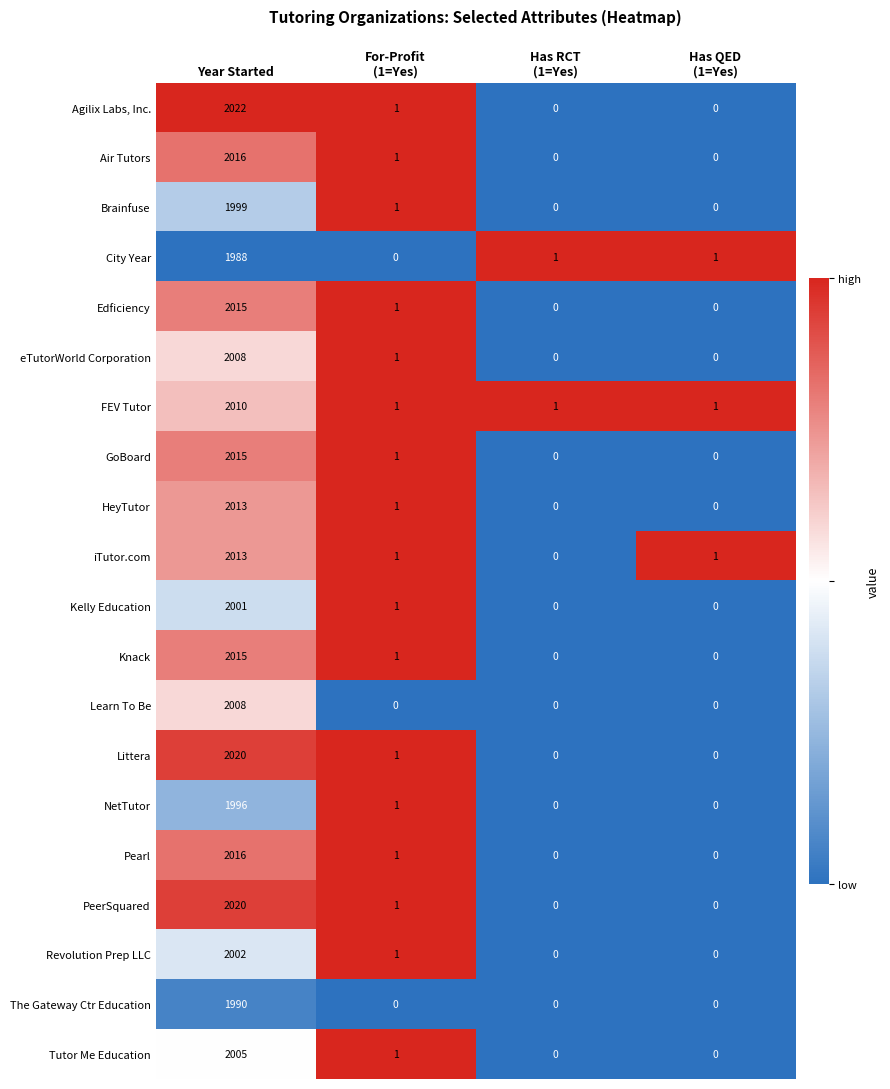

Which label corresponds to the largest value in the chart?

Year Started